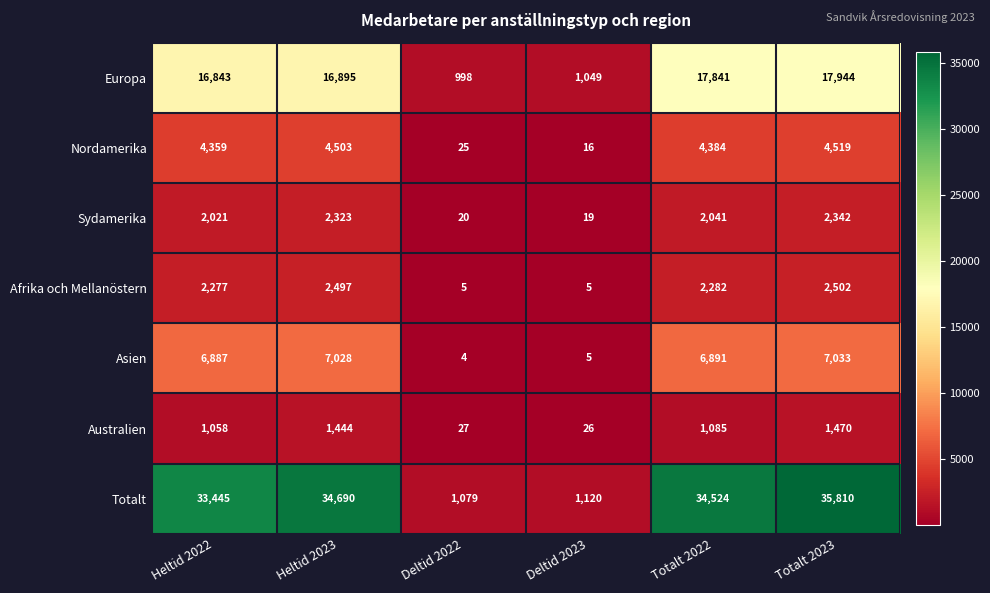

The Sydamerika series shows 20 at Deltid 2022. True or false?

True